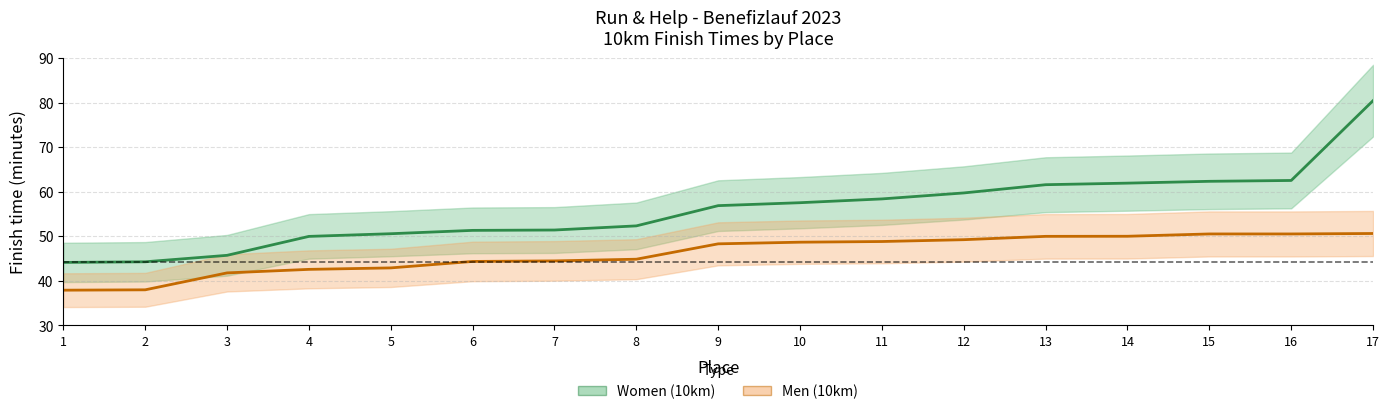

True or false: Women (10km) and Men (10km) cross at least once.

False